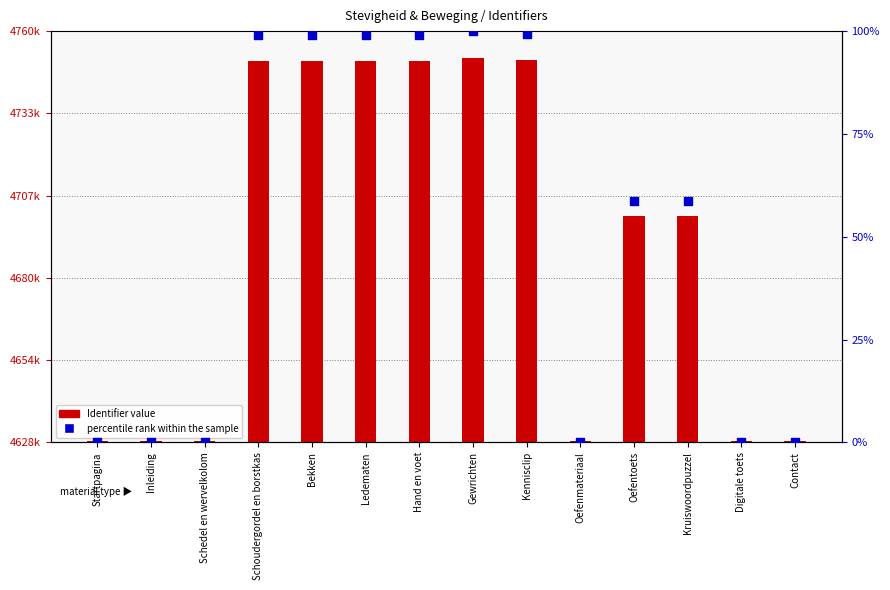

Which series has the largest Y range (max minus min)?

Identifier